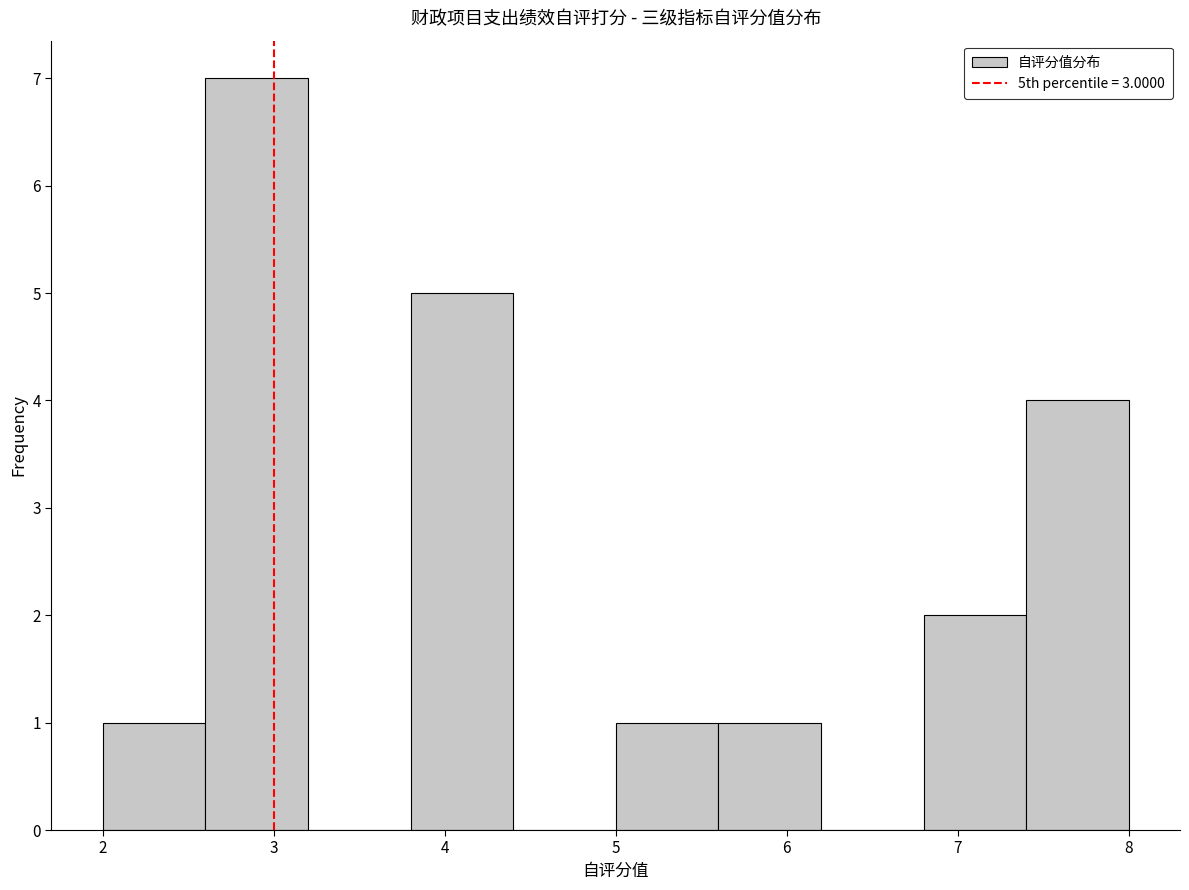

Which range on the x-axis has the tallest bar?

2.6 to 3.2